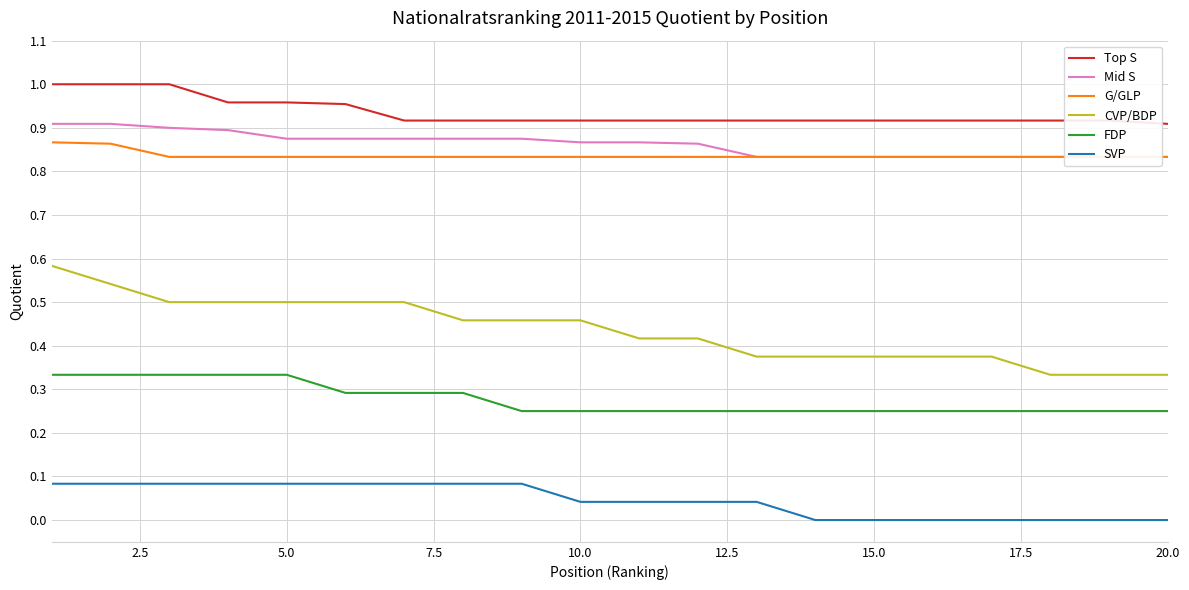

The Top S series shows 0.2 at 20.0. True or false?

False